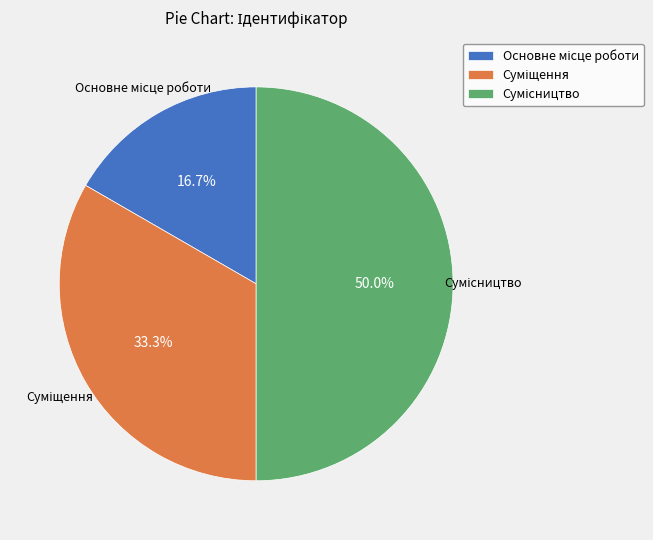

What percentage is the Суміщення slice, to the nearest percent?

33%